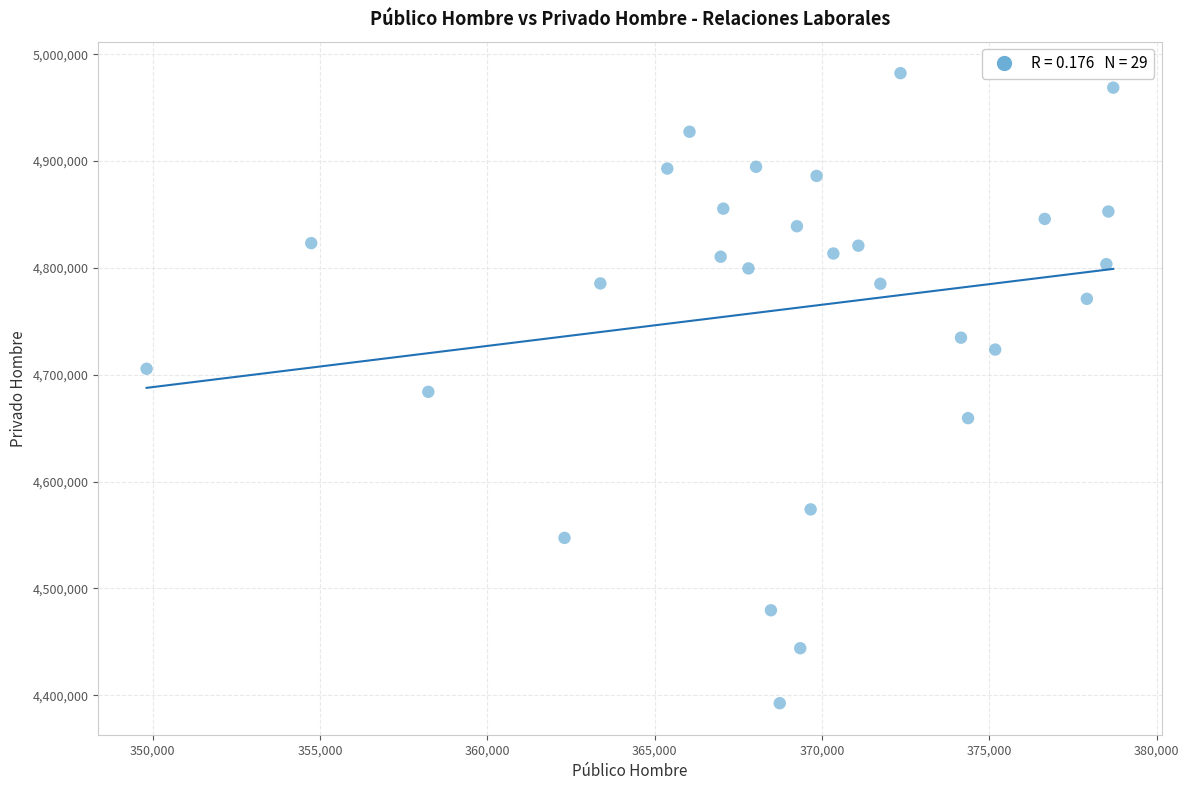

What is the range of X values (max minus min)?

28889